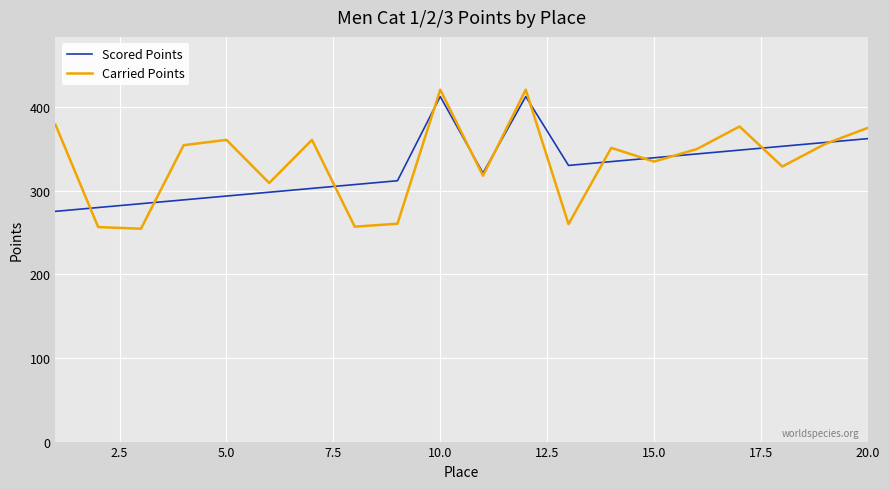

What is the greatest value displayed?

420.9